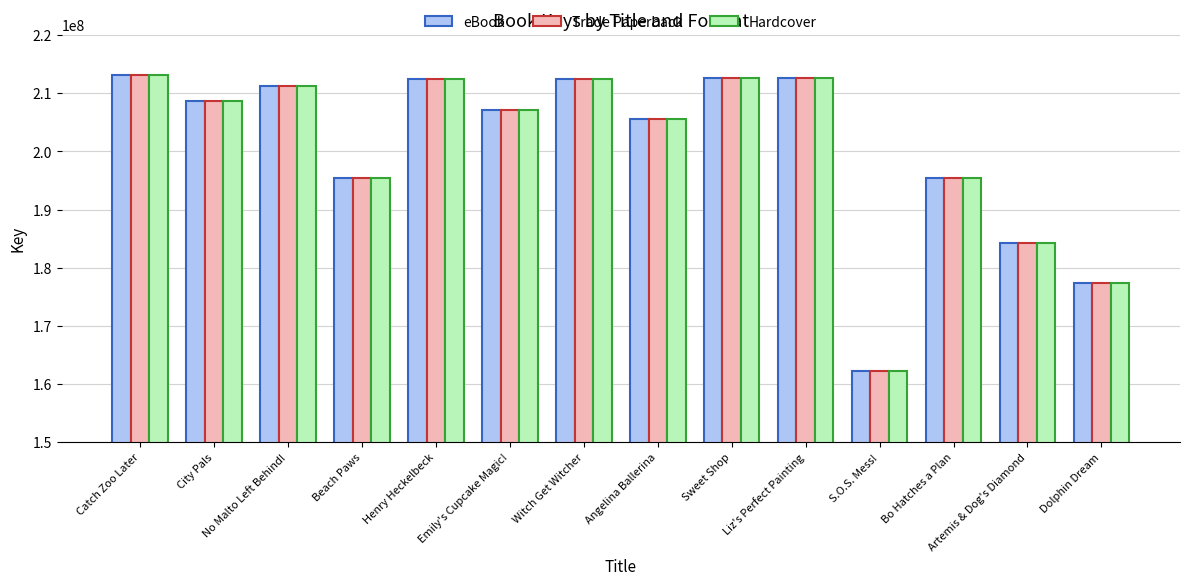

How many bars are there in total?

42